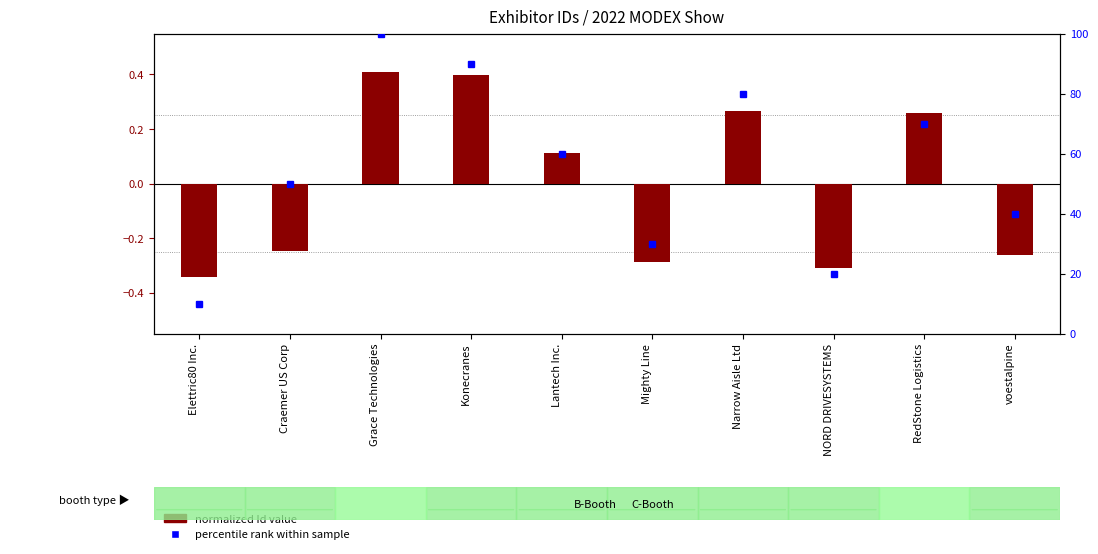

Rank the series by their maximum value, from highest to lowest.

percentile rank within sample, normalized Id value